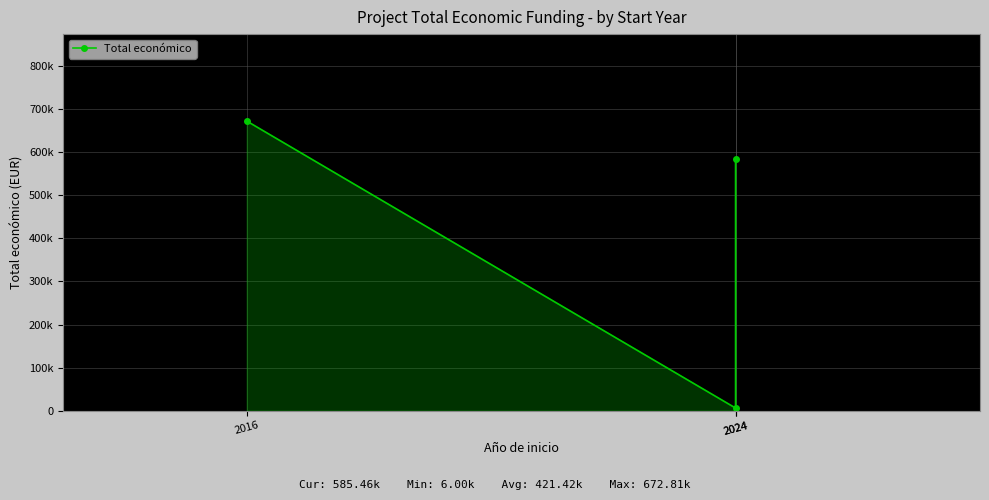

The value at 2024 is 2646. True or false?

False